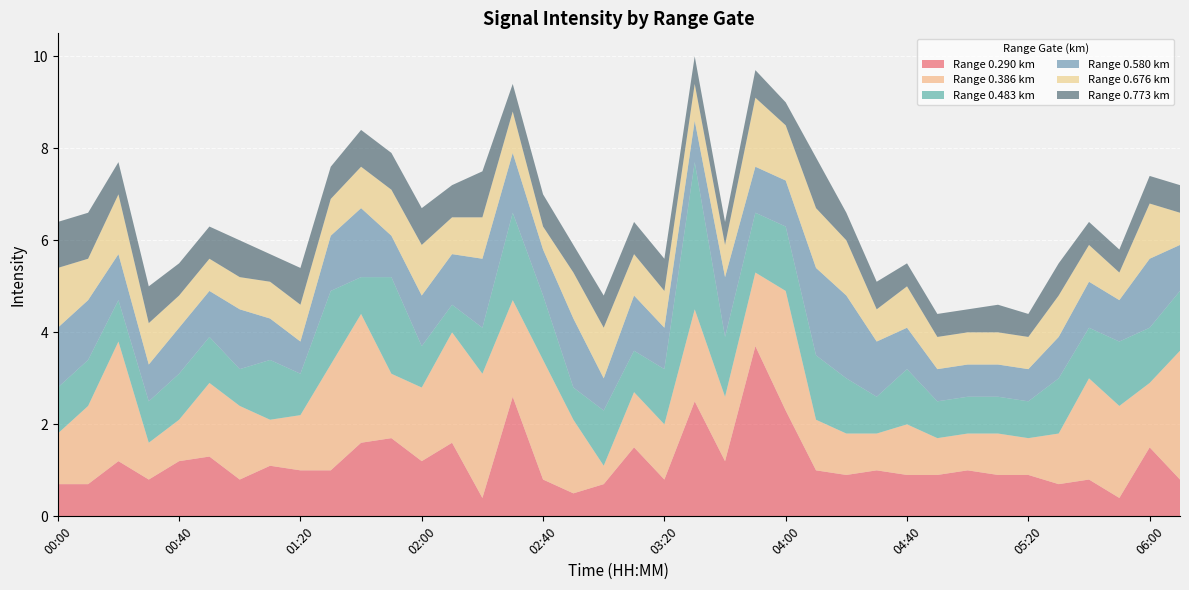

Reading left to right, list all the values displayed in this chart.

0.290: 0.7	0.7	1.2	0.8	1.2	1.3	0.8	1.1	1.0	1.0	1.6	1.7	1.2	1.6	0.4	2.6	0.8	0.5	0.7	1.5	0.8	2.5	1.2	3.7	2.3	1.0	0.9	1.0	0.9	0.9	1.0	0.9	0.9	0.7	0.8	0.4	1.5	0.8
0.386: 1.1	1.7	2.6	0.8	0.9	1.6	1.6	1.0	1.2	2.3	2.8	1.4	1.6	2.4	2.7	2.1	2.6	1.6	0.4	1.2	1.2	2.0	1.4	1.6	2.6	1.1	0.9	0.8	1.1	0.8	0.8	0.9	0.8	1.1	2.2	2.0	1.4	2.8
0.483: 1.0	1.0	0.9	0.9	1.0	1.0	0.8	1.3	0.9	1.6	0.8	2.1	0.9	0.6	1.0	1.9	1.4	0.7	1.2	0.9	1.2	3.2	1.3	1.3	1.4	1.4	1.2	0.8	1.2	0.8	0.8	0.8	0.8	1.2	1.1	1.4	1.2	1.3
0.580: 1.3	1.3	1.0	0.8	1.0	1.0	1.3	0.9	0.7	1.2	1.5	0.9	1.1	1.1	1.5	1.3	1.0	1.5	0.7	1.2	0.9	0.9	1.3	1.0	1.0	1.9	1.8	1.2	0.9	0.7	0.7	0.7	0.7	0.9	1.0	0.9	1.5	1.0
0.676: 1.3	0.9	1.3	0.9	0.7	0.7	0.7	0.8	0.8	0.8	0.9	1.0	1.1	0.8	0.9	0.9	0.5	1.0	1.1	0.9	0.8	0.8	0.7	1.5	1.2	1.3	1.2	0.7	0.9	0.7	0.7	0.7	0.7	0.9	0.8	0.6	1.2	0.7
0.773: 1.0	1.0	0.7	0.8	0.7	0.7	0.8	0.6	0.8	0.7	0.8	0.8	0.8	0.7	1.0	0.6	0.7	0.6	0.7	0.7	0.7	0.6	0.5	0.6	0.5	1.1	0.6	0.6	0.5	0.5	0.5	0.6	0.5	0.7	0.5	0.5	0.6	0.6